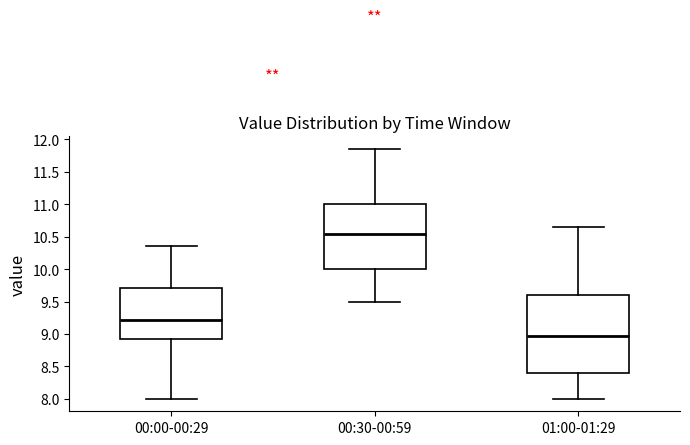

Reading left to right, transcribe this box plot: for each box, give where its median line is, the range the box spans, and where its two whiskers end, as read against the y-axis. The values are not printed on the chart, so give them approximately, as read against the axis.

00:00-00:29: median 9.20, box 8.95 to 9.70, whiskers 8.00 to 10.35
00:30-00:59: median 10.55, box 10.00 to 11.00, whiskers 9.50 to 11.85
01:00-01:29: median 8.95, box 8.40 to 9.60, whiskers 8.00 to 10.65